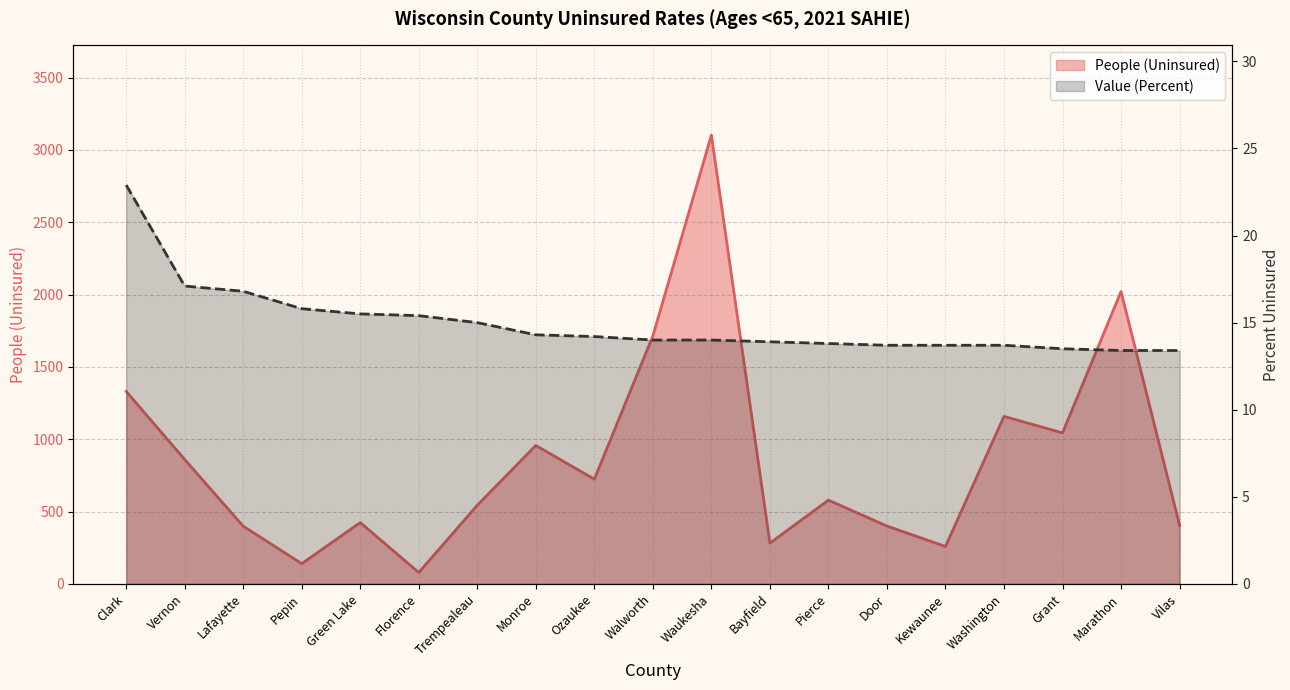

Which label corresponds to the largest value in the chart?

Waukesha